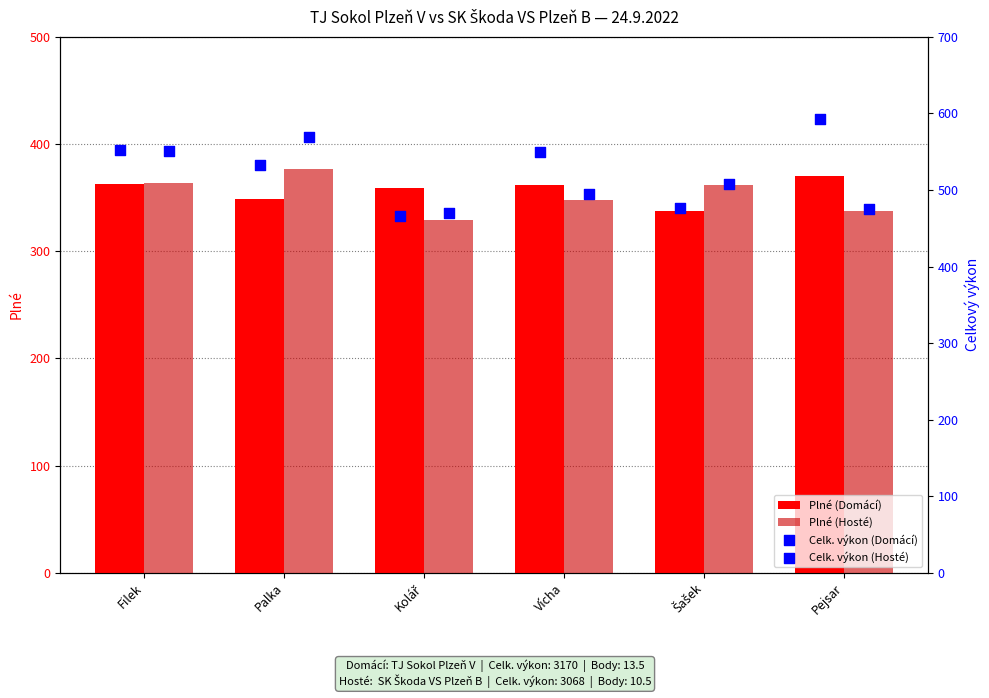

What is the average value of the Plné (Domácí) series?

357